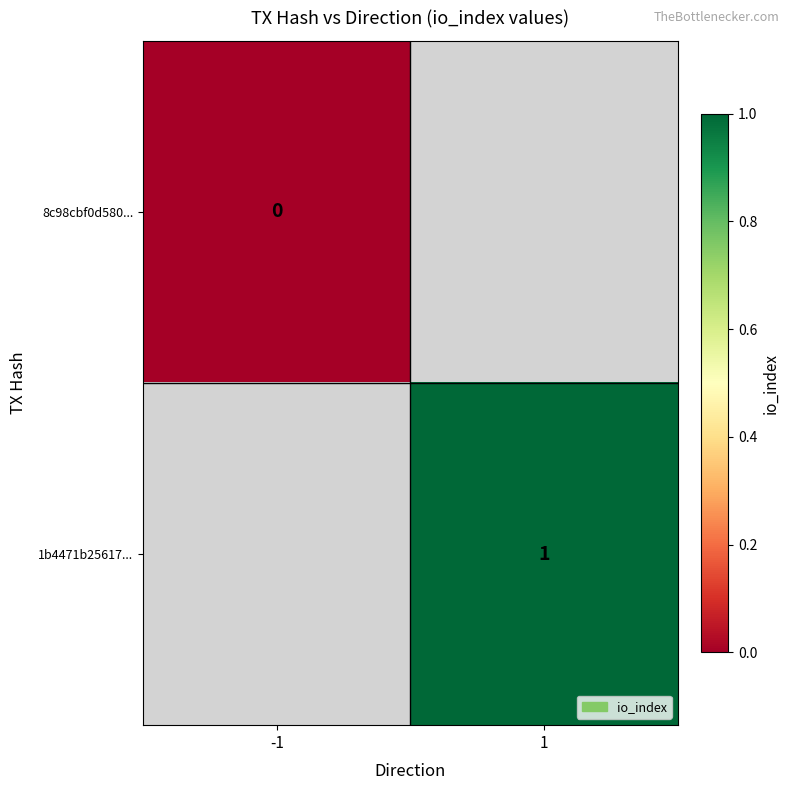

Is it true that 1b4471b25617... equals 1 at 1?

True